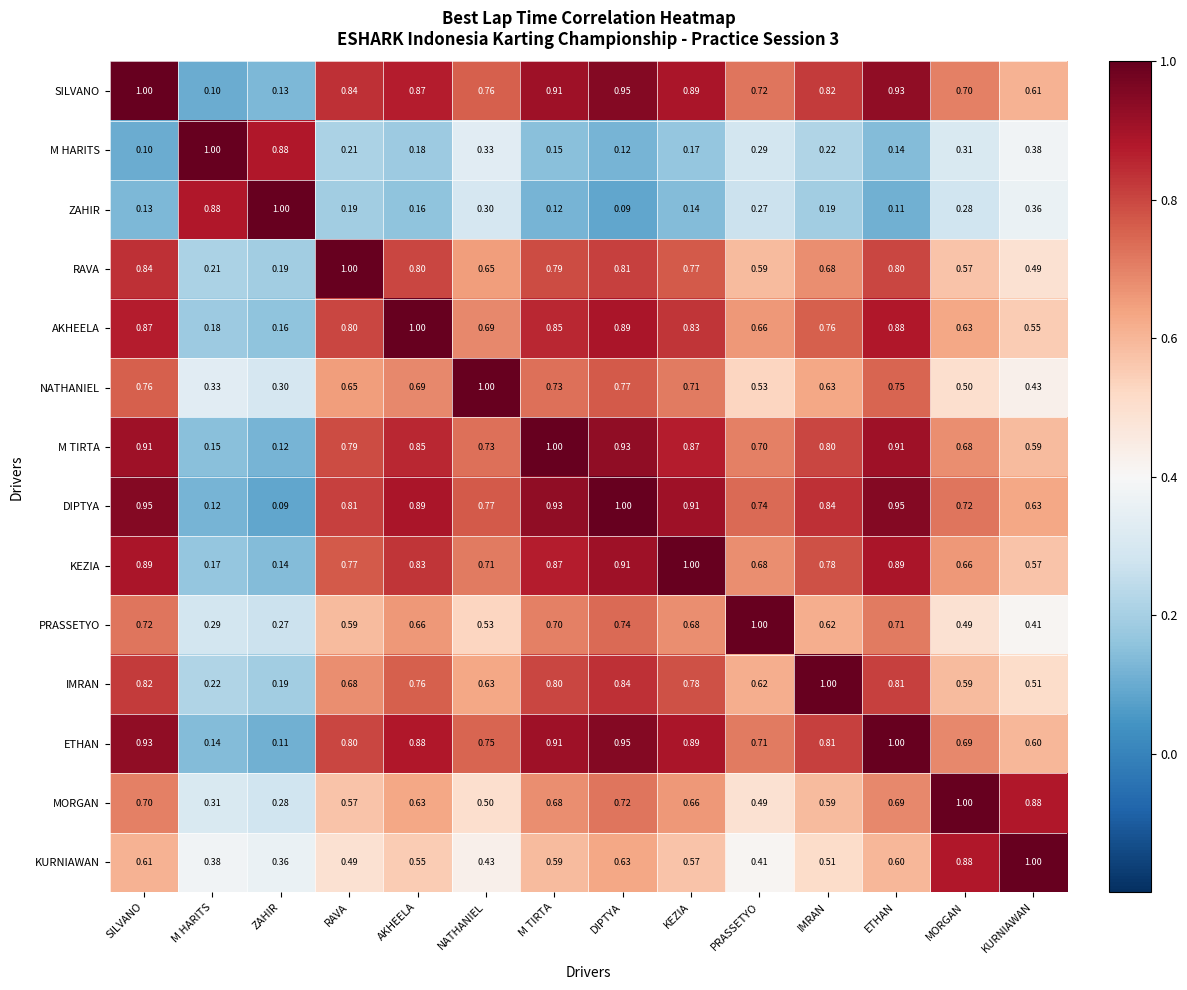

Which series has the largest total across all categories?

DIPTYA